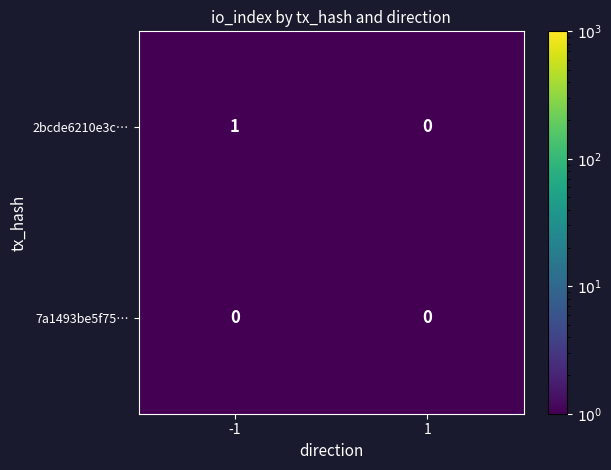

Which series has the largest range (max minus min)?

2bcde6210e3c…